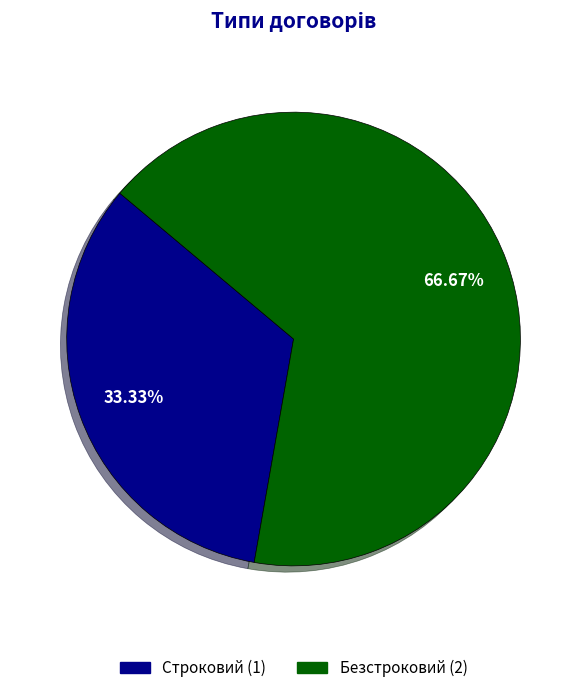

What is the ratio of the value at Строковий to the value at Безстроковий?

0.5